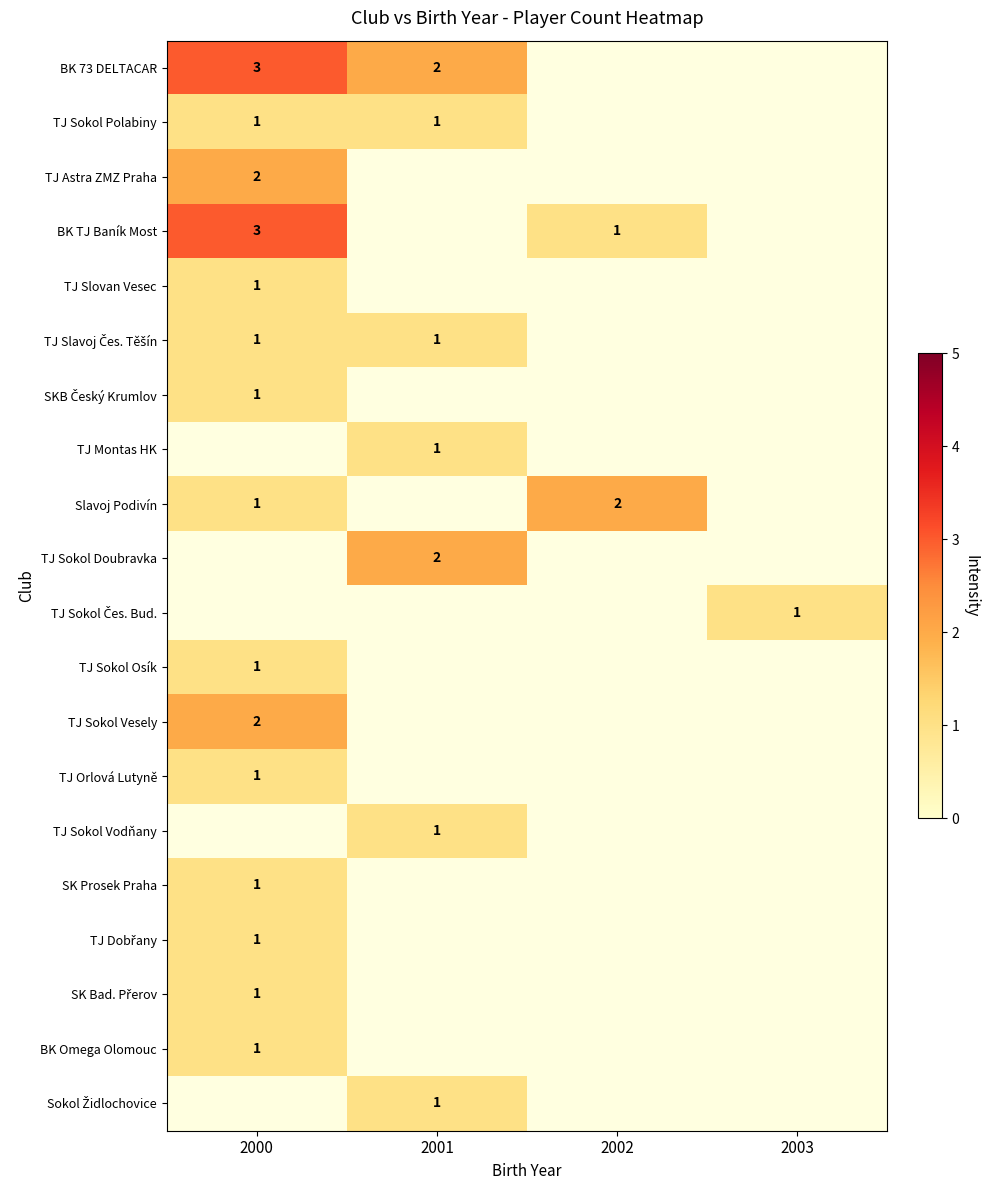

The BK 73 DELTACAR series shows 1 at 2001. True or false?

False